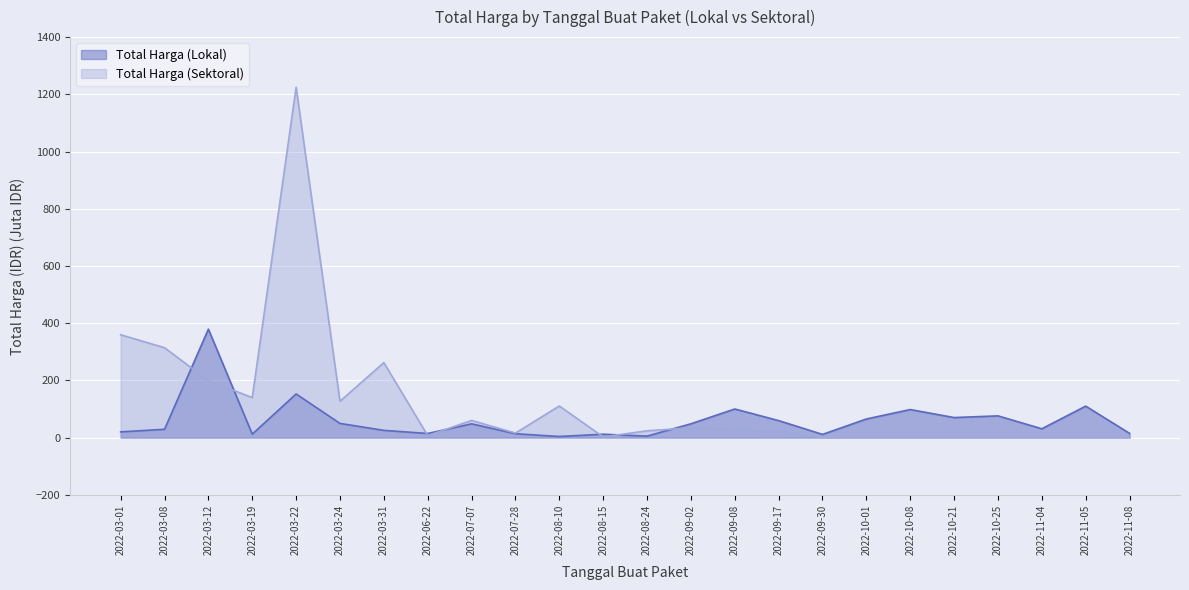

Where do Total Harga (Sektoral) and Total Harga (Lokal) first cross each other?

2022-03-08 and 2022-03-12